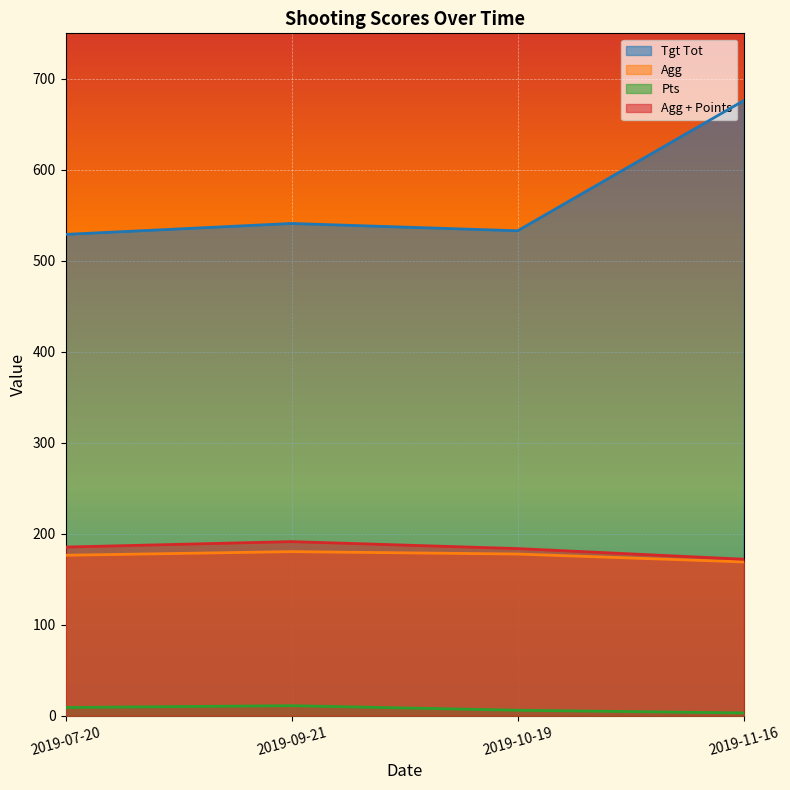

At which label is Agg + Points closest to 181?

2019-10-19